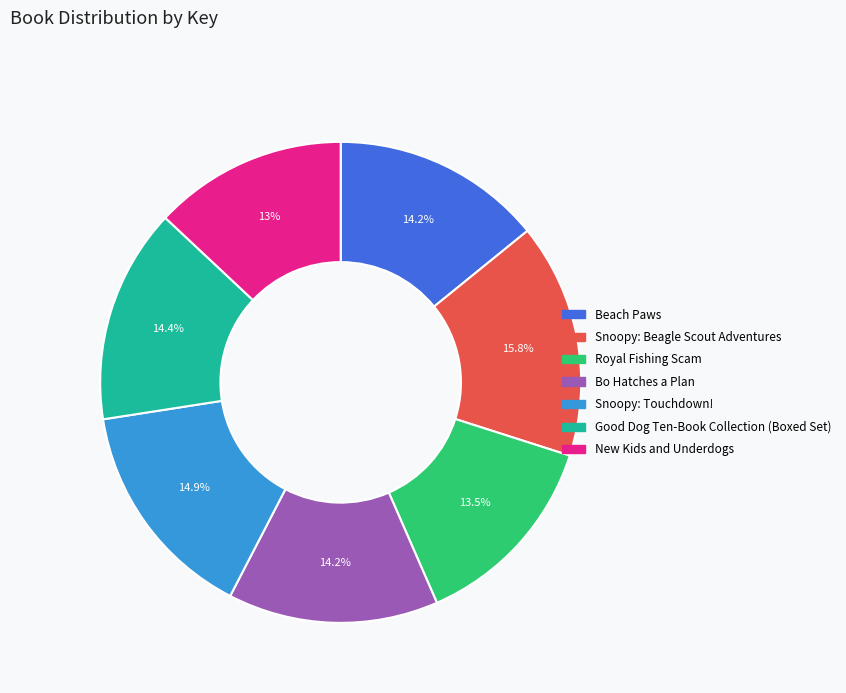

The Beach Paws slice represents 14% of the pie. True or false?

True